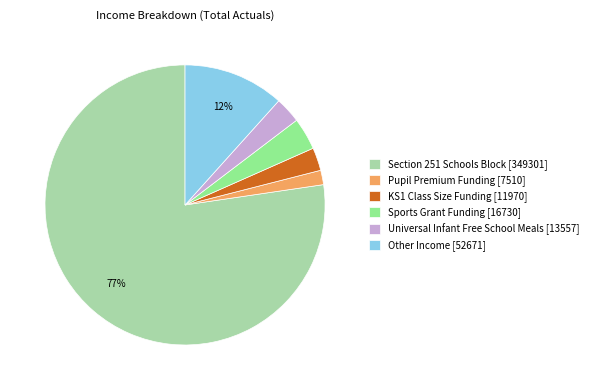

Which has a higher value, Universal Infant Free School Meals [13557] or Other Income [52671]?

Other Income [52671]